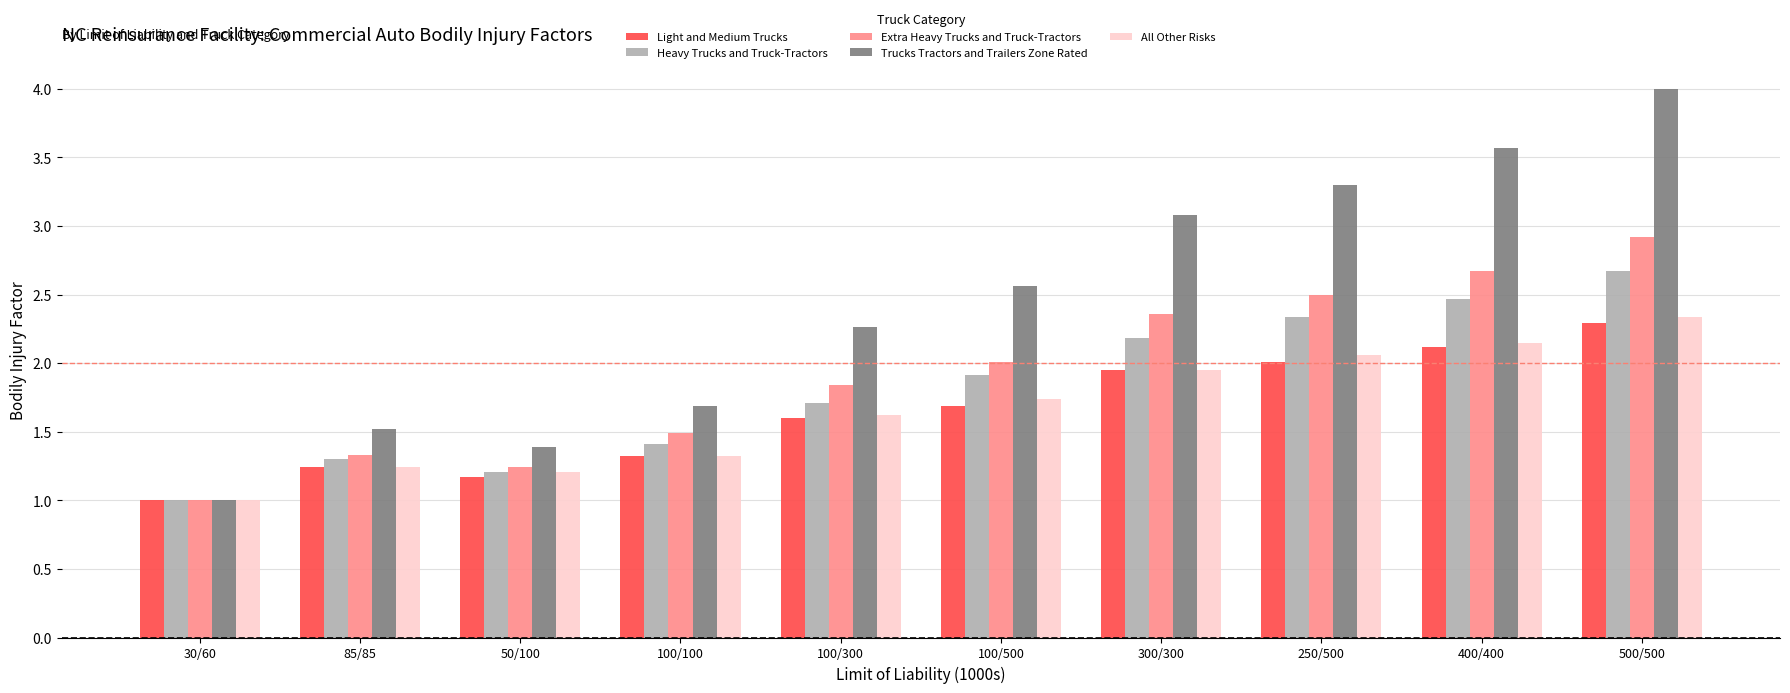

What is the label of the 2nd bar from the left?

85/85